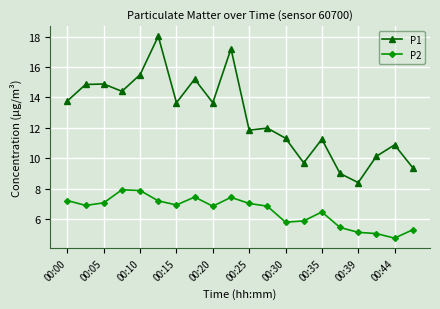

Does the chart display data point markers on the line(s)?

Yes